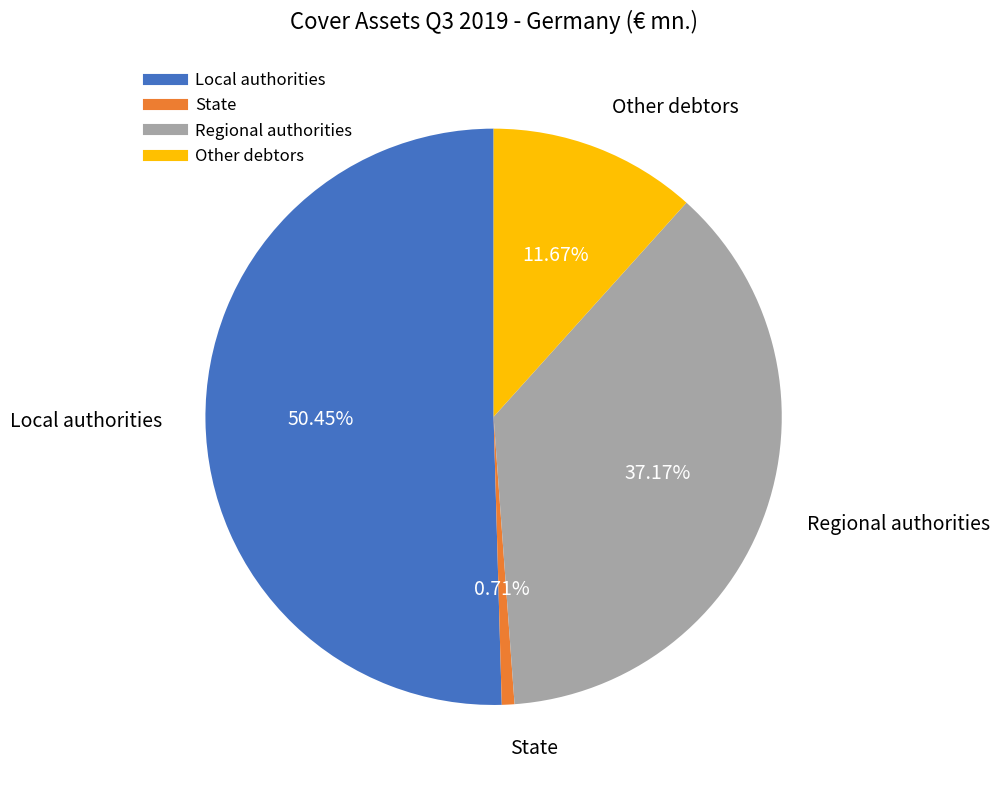

Which category has the smallest portion of the pie?

State